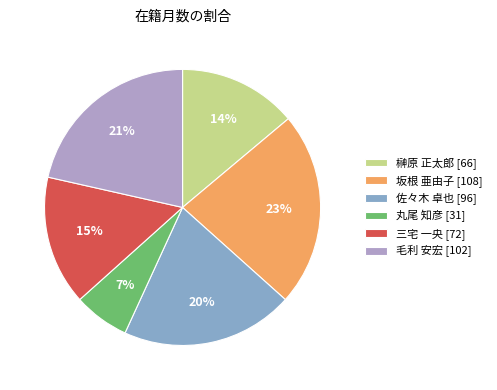

Rank the categories by value from lowest to highest.

丸尾 知彦 [31], 榊原 正太郎 [66], 三宅 一央 [72], 佐々木 卓也 [96], 毛利 安宏 [102], 坂根 亜由子 [108]